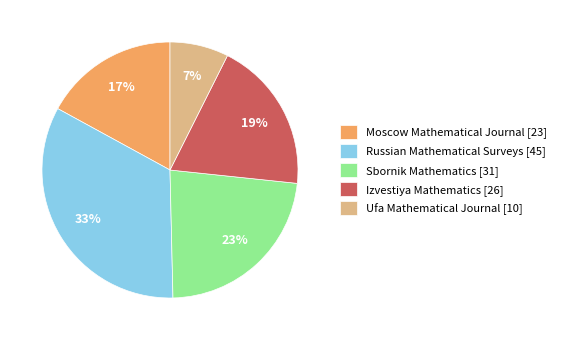

Which category has the biggest portion of the pie?

Russian Mathematical Surveys